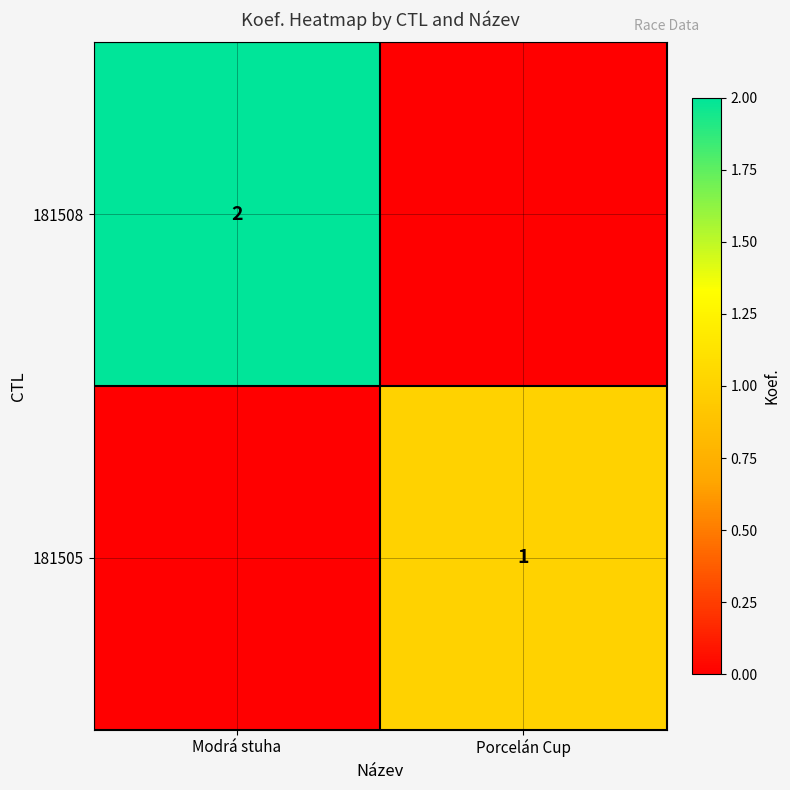

Is the value of 181505 at Porcelán Cup greater than the value of 181508 at Modrá stuha?

No